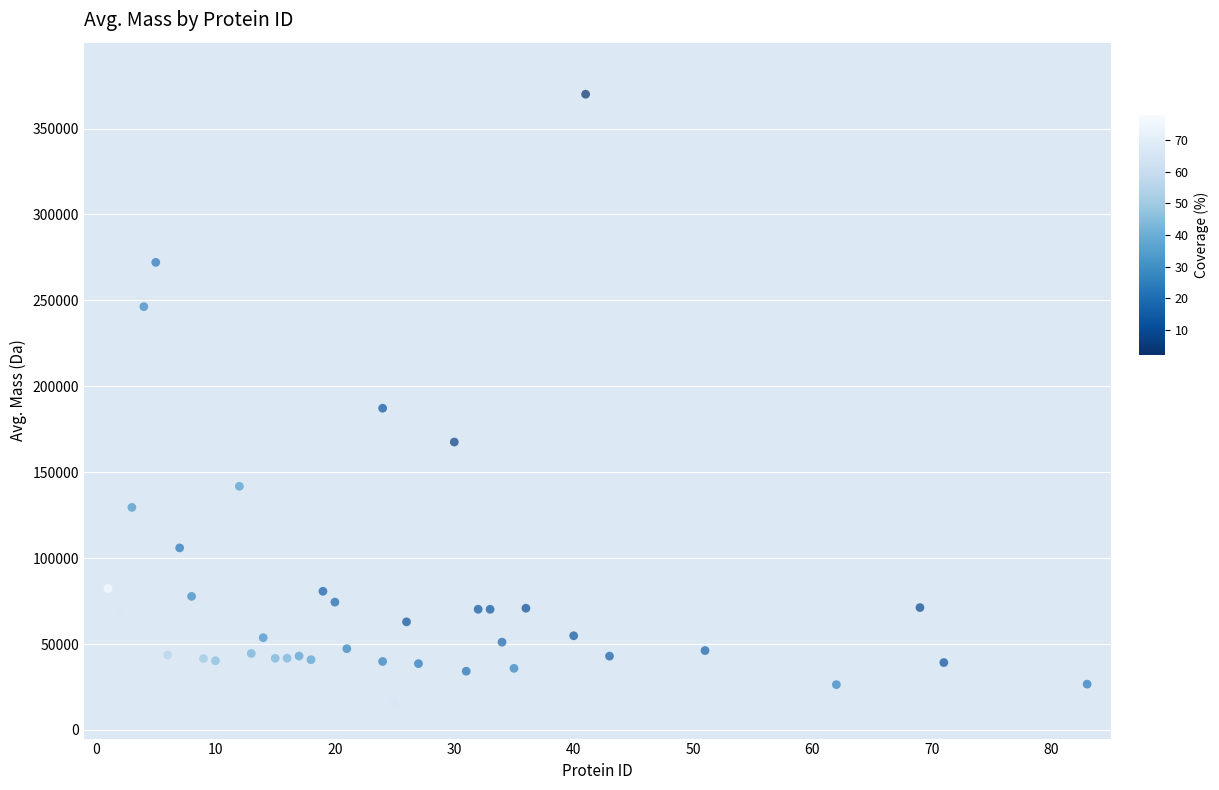

What Y value in the scatter plot is closest to 192972?

187252